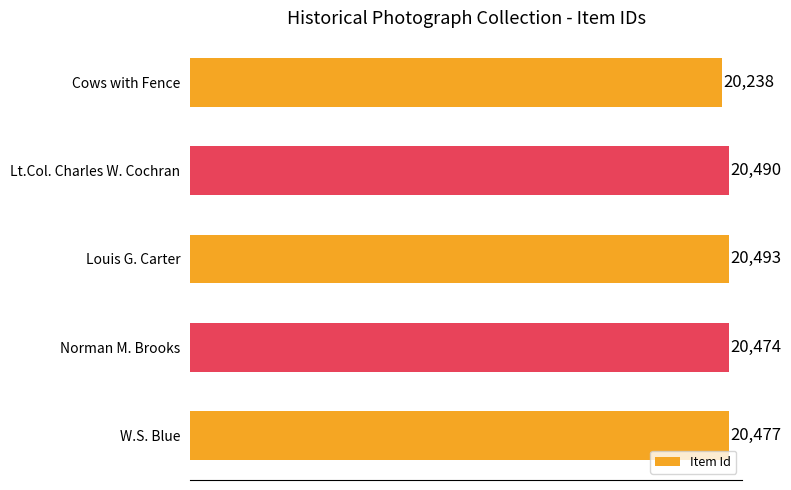

The value at Norman M. Brooks is 4956. True or false?

False